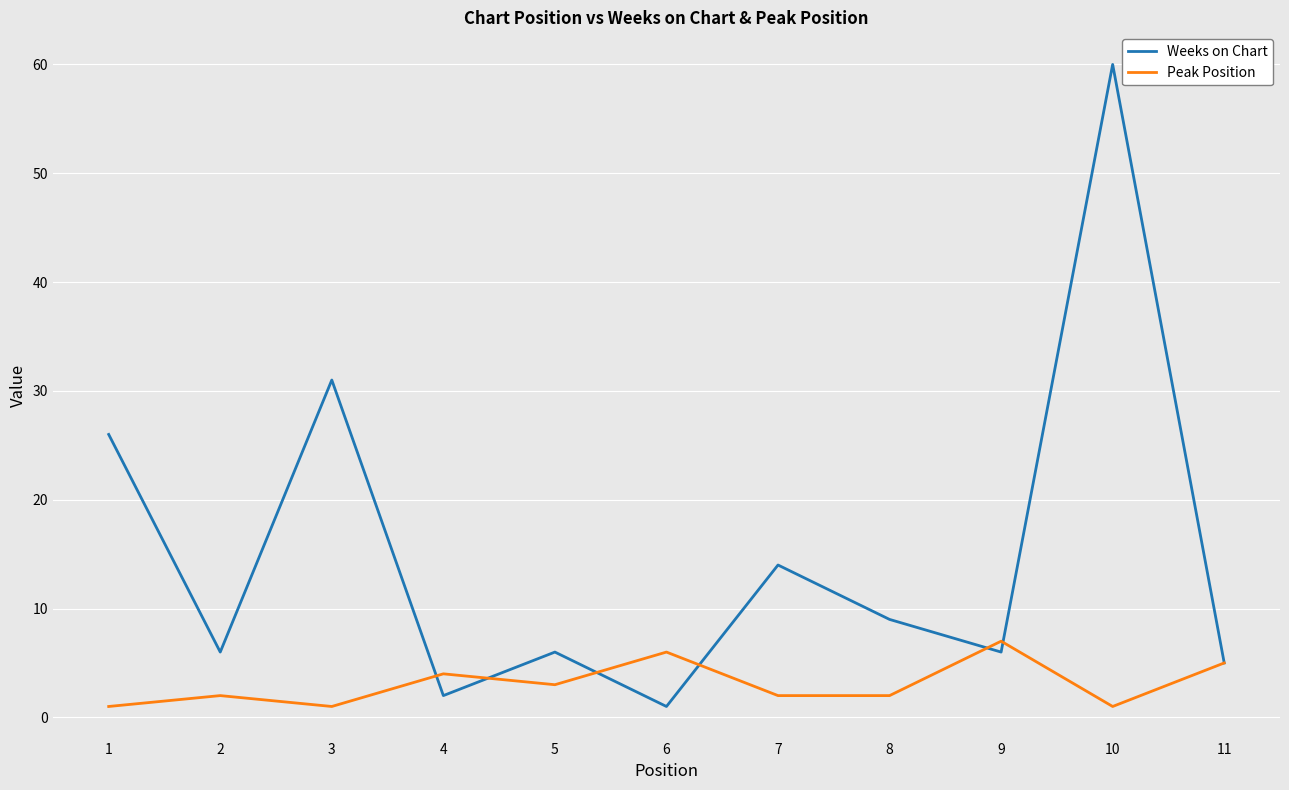

Rank the series by their average value, from highest to lowest.

Weeks on Chart, Peak Position